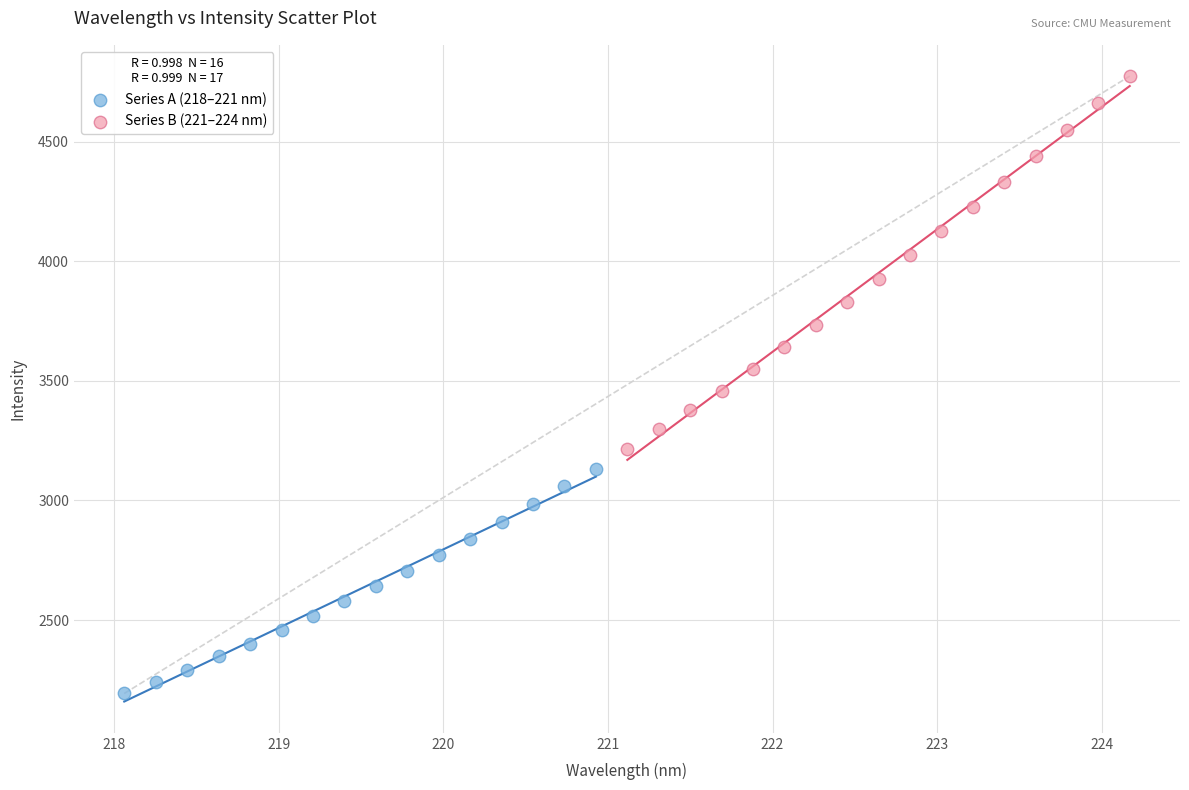

What are all the series names shown in the legend?

Series A (218–221 nm), Series B (221–224 nm)